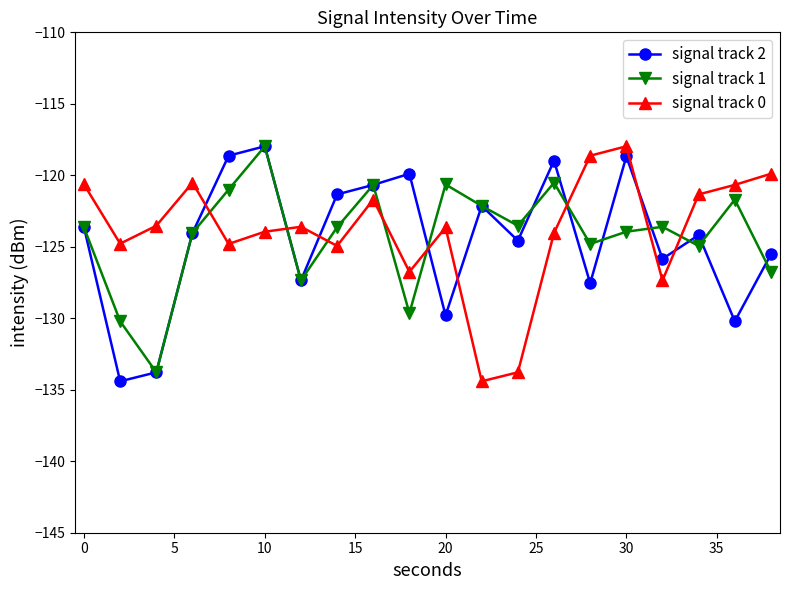

What is the sum of all signal track 0 values?

-2476.9